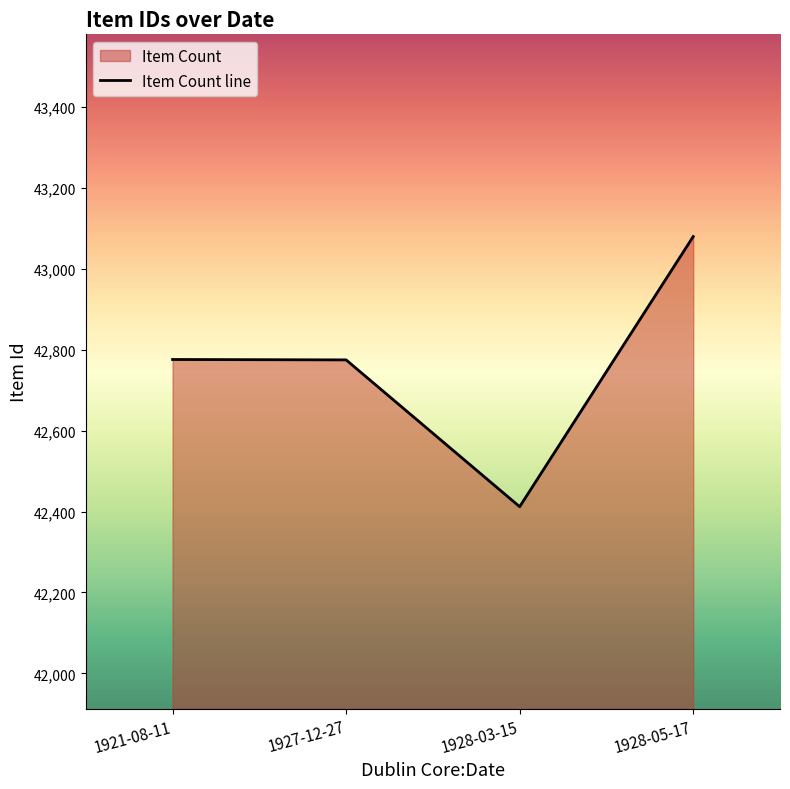

What is the greatest value displayed?

43080